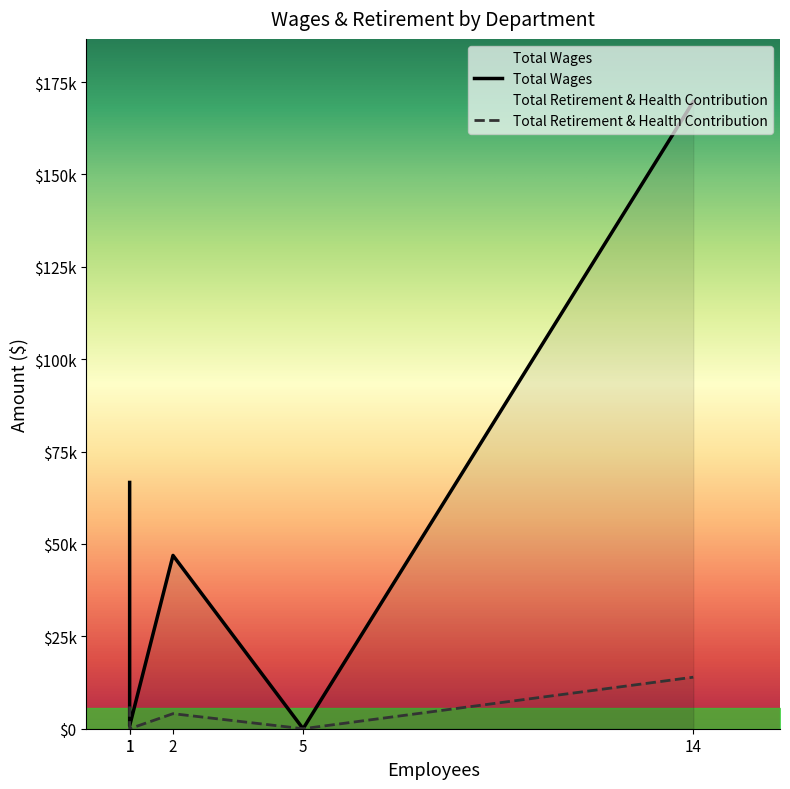

True or false: Total Wages and Total Retirement & Health Contribution intersect in this chart.

False